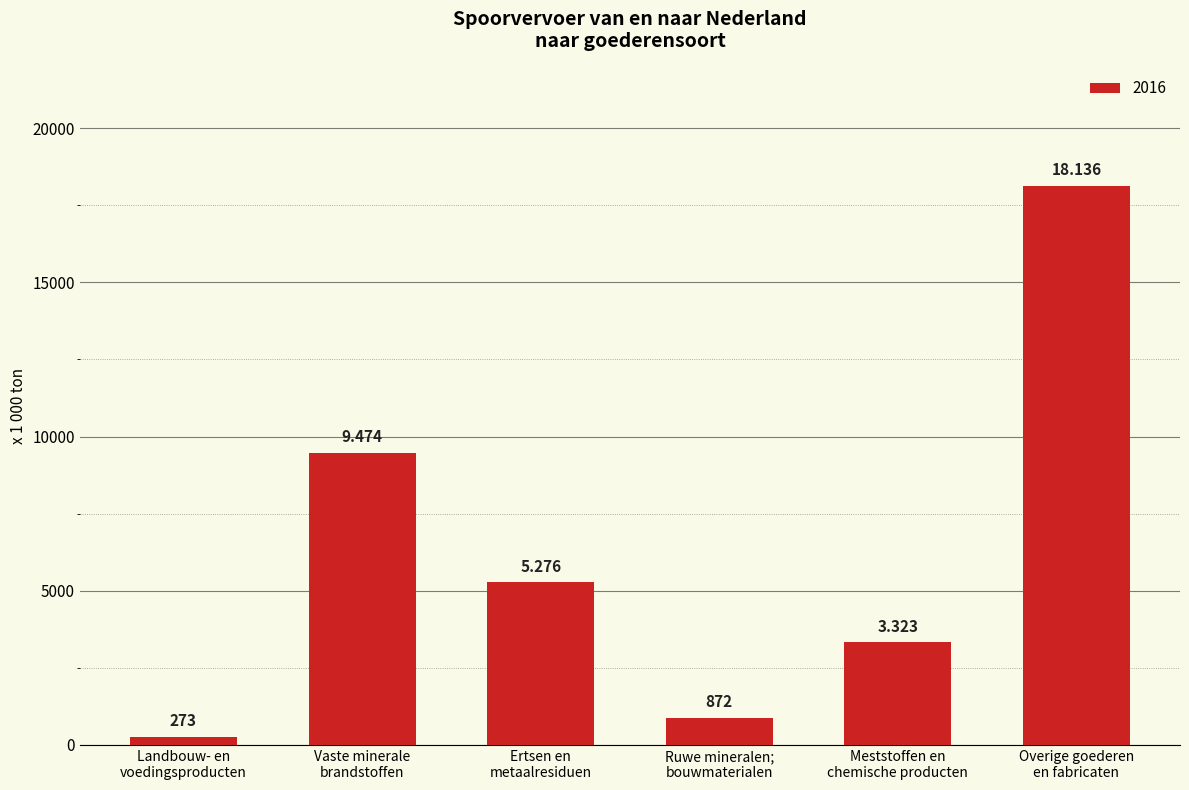

How many bars are there in total?

6